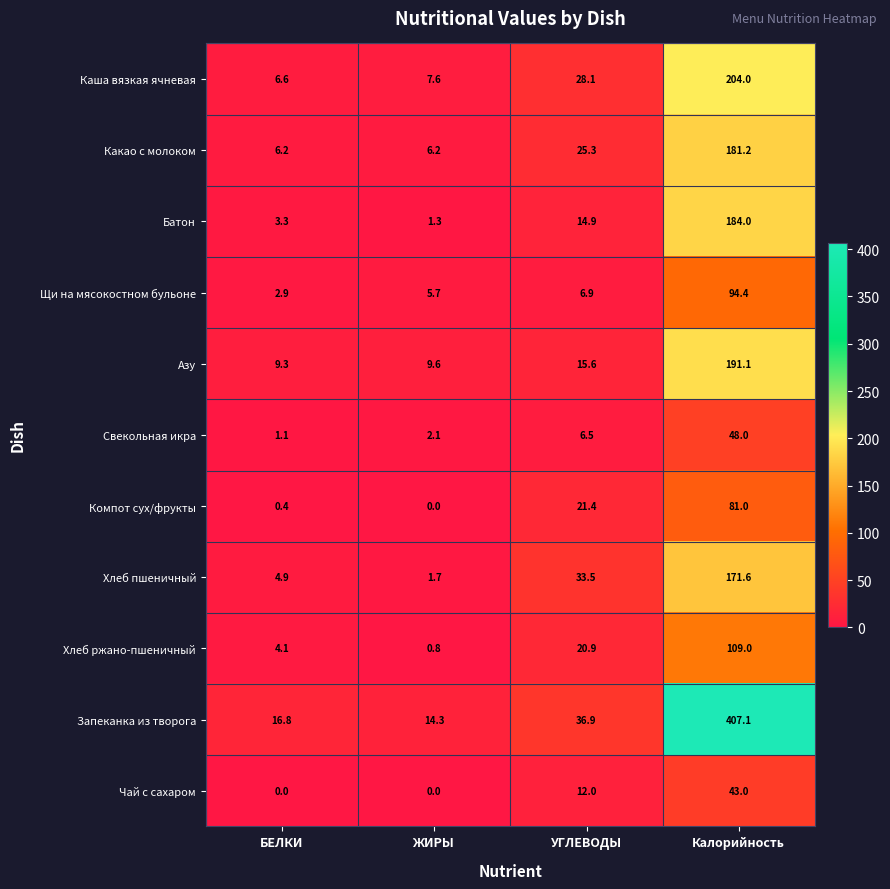

At how many categories does at least one series exceed 354?

1